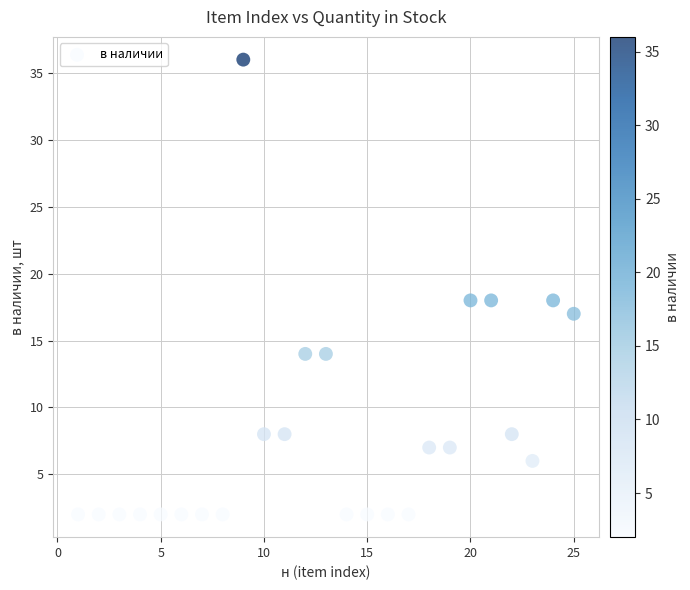

What is the range of X values (max minus min)?

24